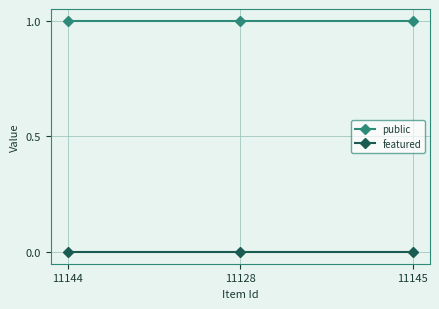

Which series has the largest total across all categories?

public